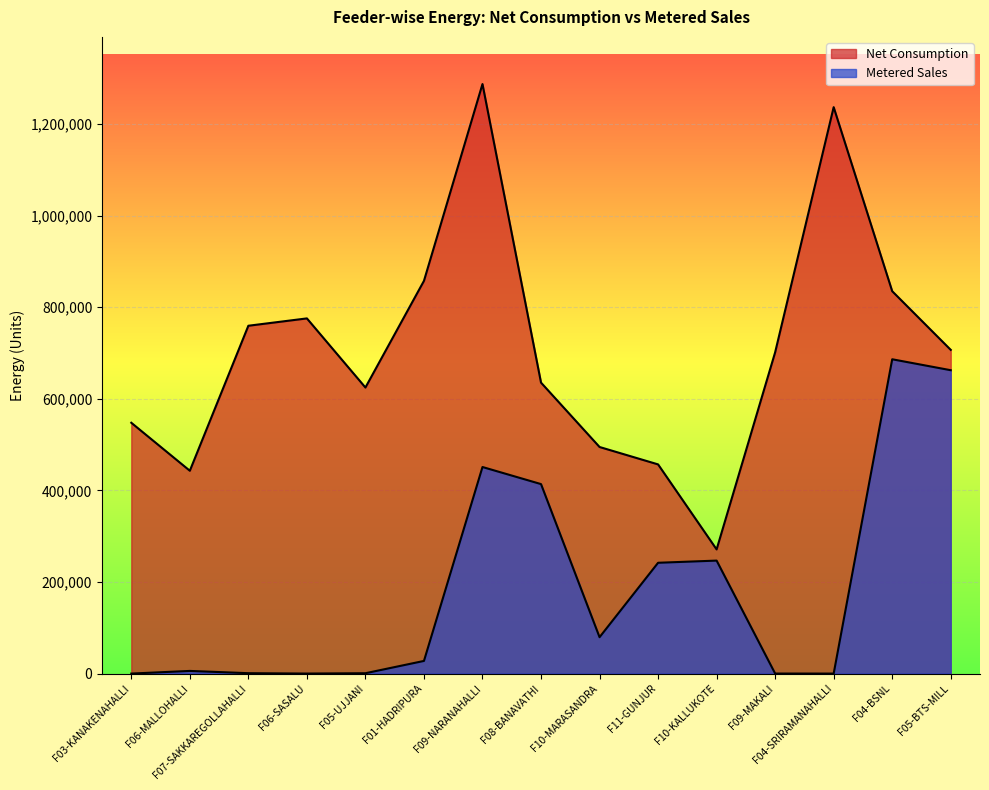

How many lines are shown in the chart?

2